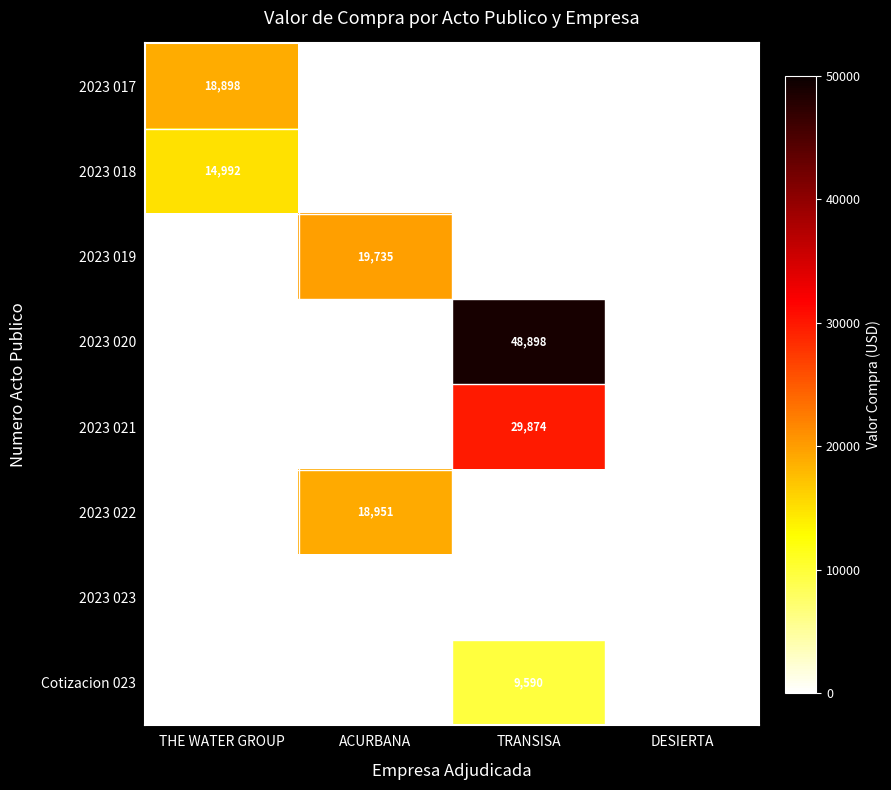

What is the sum of all 2023 018 values?

14992